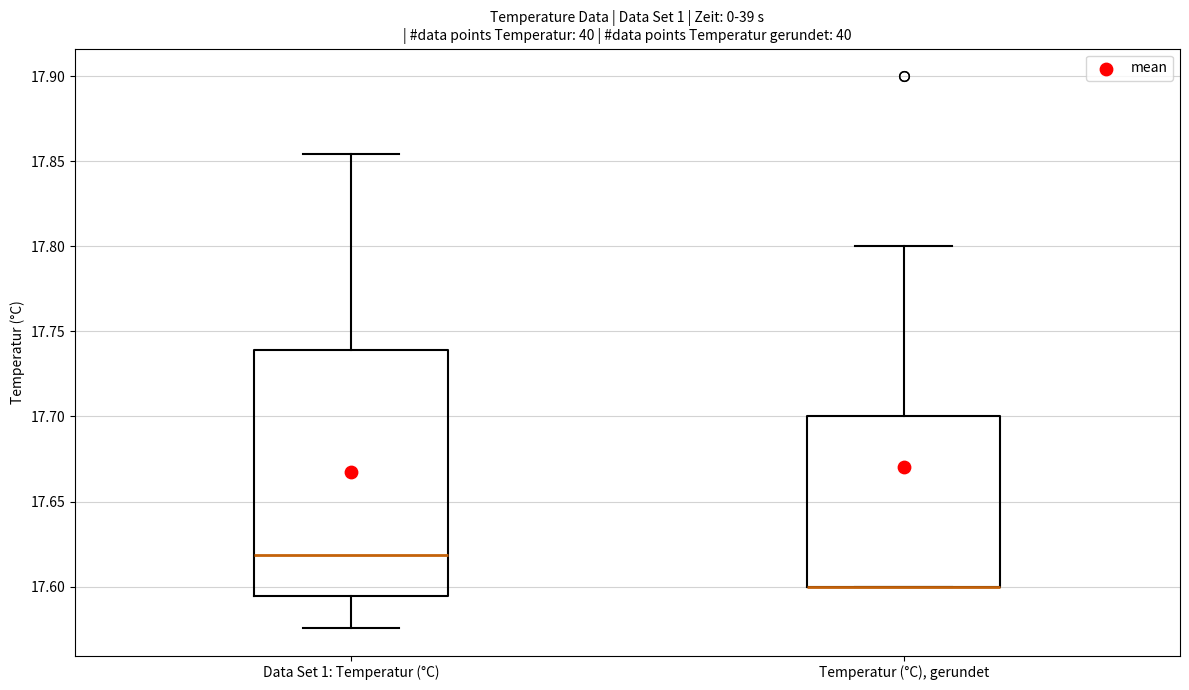

Where does the upper whisker of the box for Data Set 1: Temperatur (°C) end on the y-axis? The values are not printed on the chart, so give them approximately, as read against the axis.

17.855